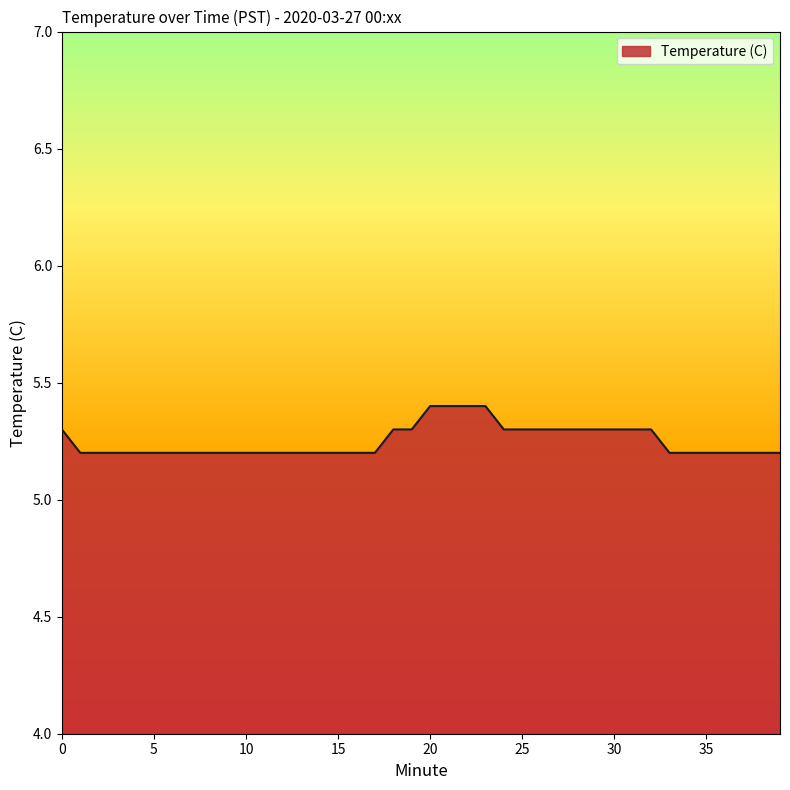

What is the smallest value displayed?

5.2